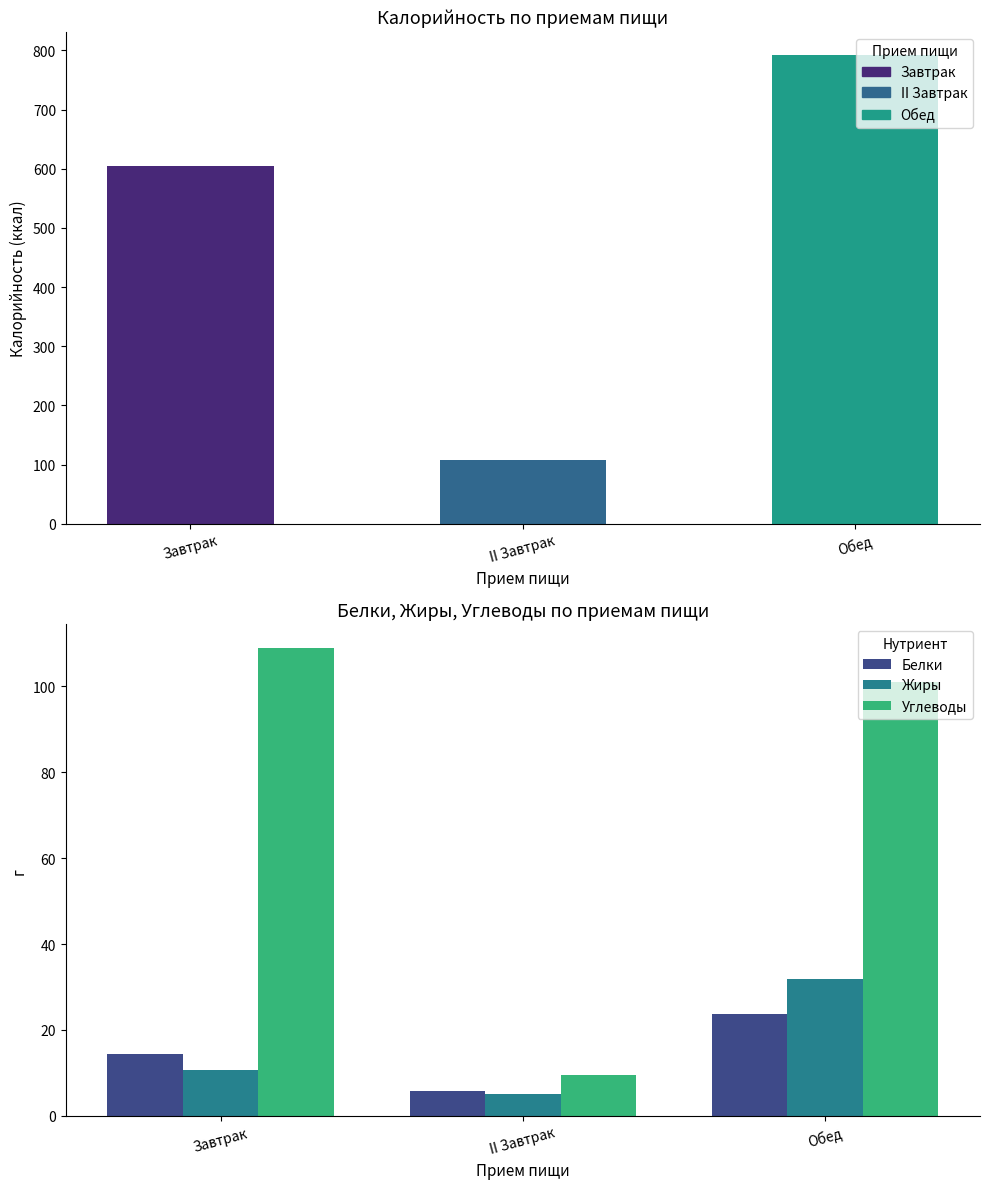

What is the maximum value shown in the chart?

791.7